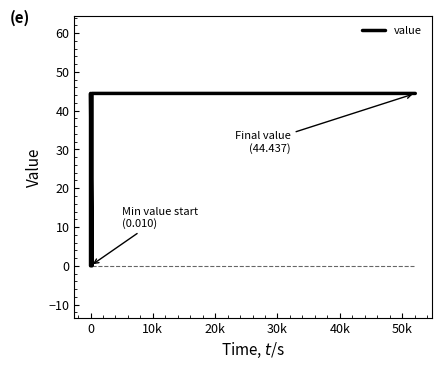

Read the value at 40k.

44.4